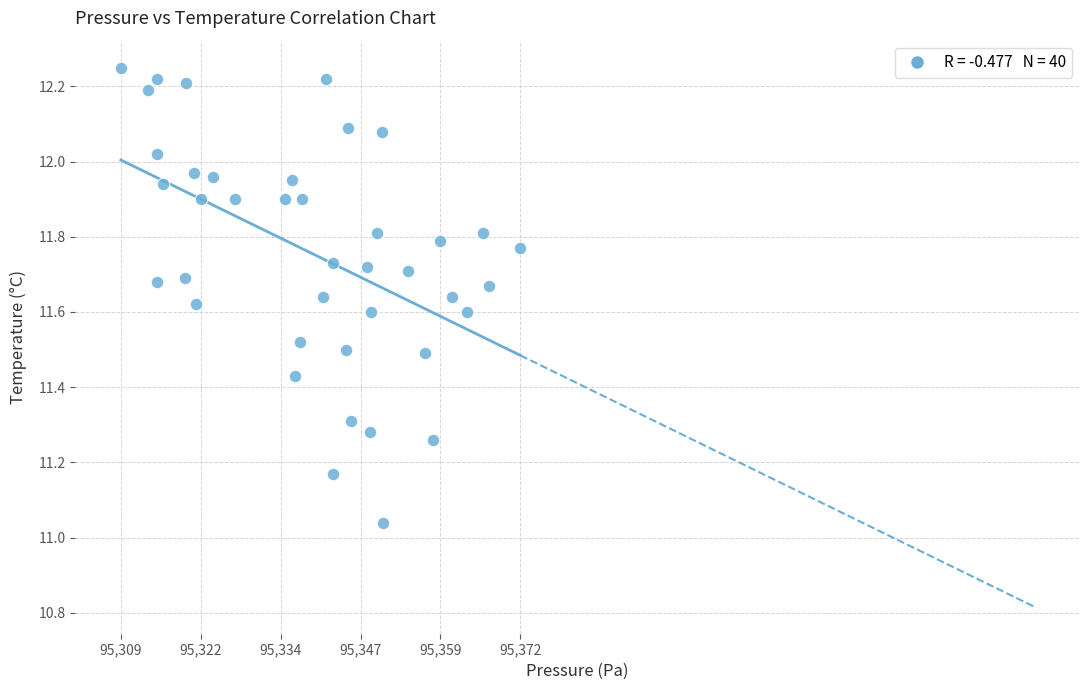

What is the range of X values (max minus min)?

62.2